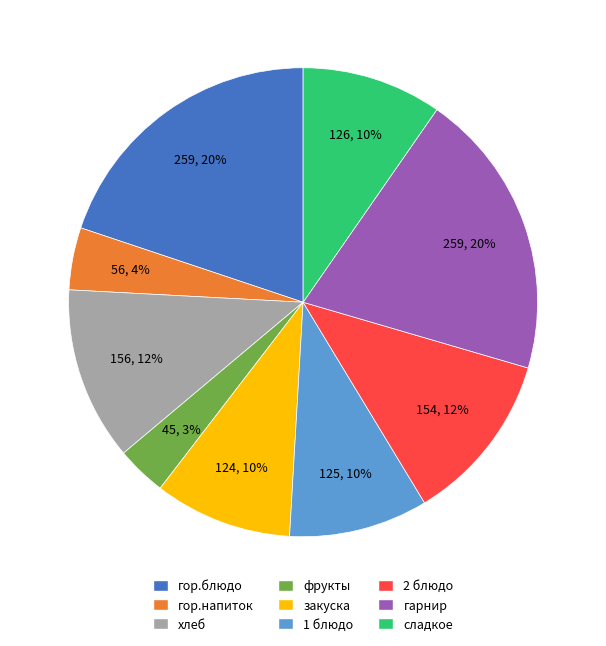

Between фрукты and гор.блюдо, which is larger?

гор.блюдо